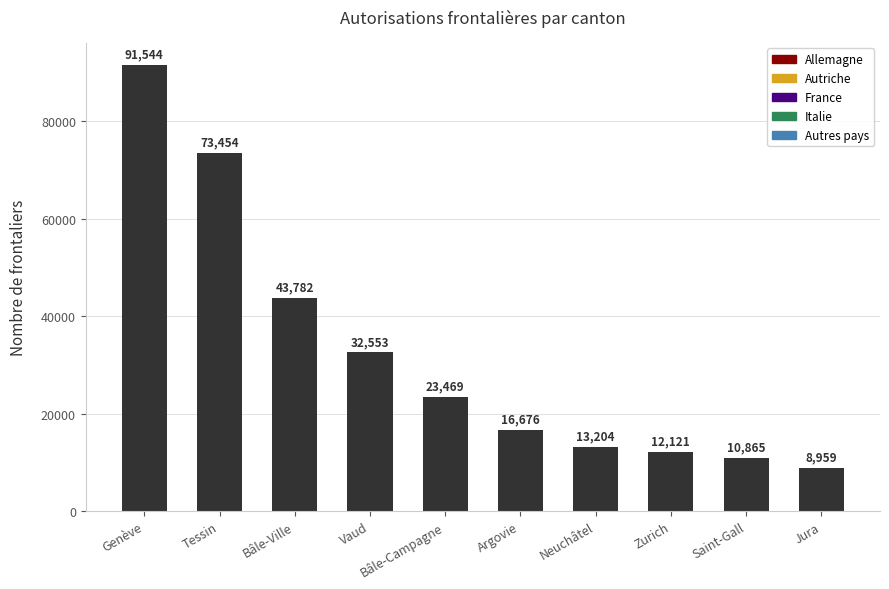

Rank the categories by value from lowest to highest.

Jura, Saint-Gall, Zurich, Neuchâtel, Argovie, Bâle-Campagne, Vaud, Bâle-Ville, Tessin, Genève